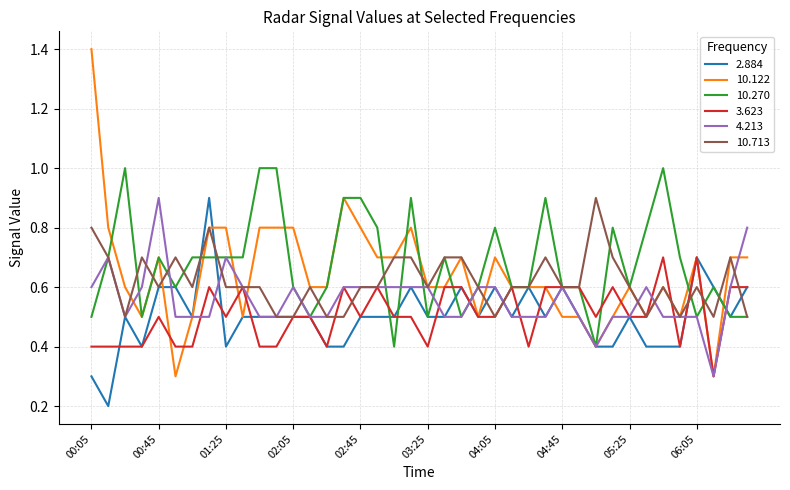

What is the average value of the 2.884 series?

0.5